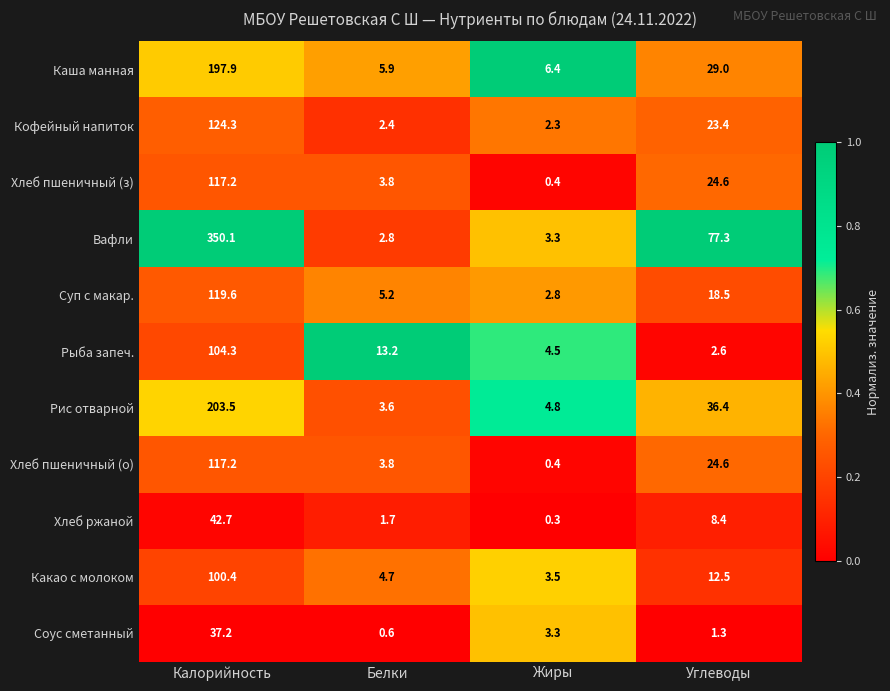

List the labels in order of Рис отварной value, largest first.

Калорийность, Углеводы, Жиры, Белки